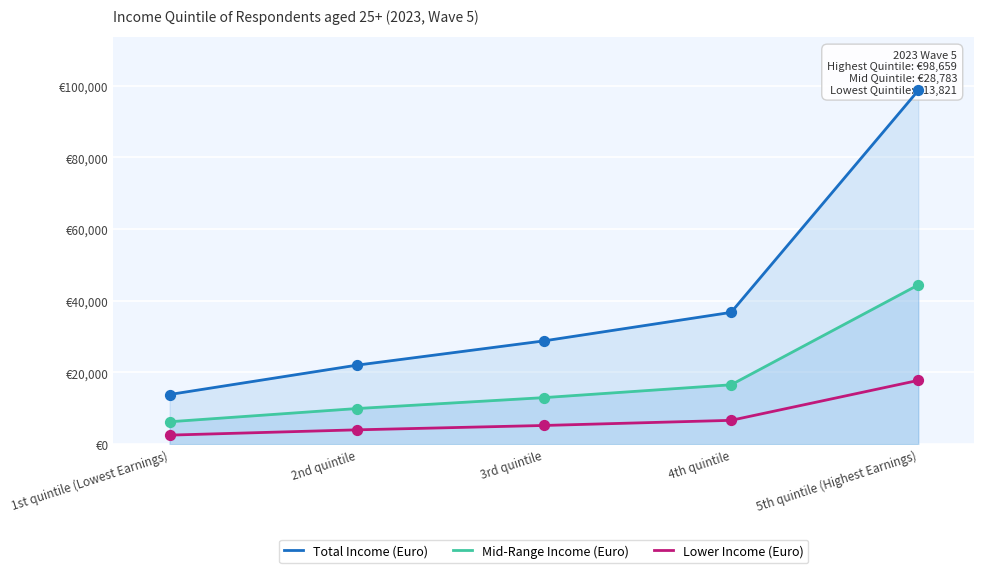

At how many categories does at least one series exceed 58098?

1